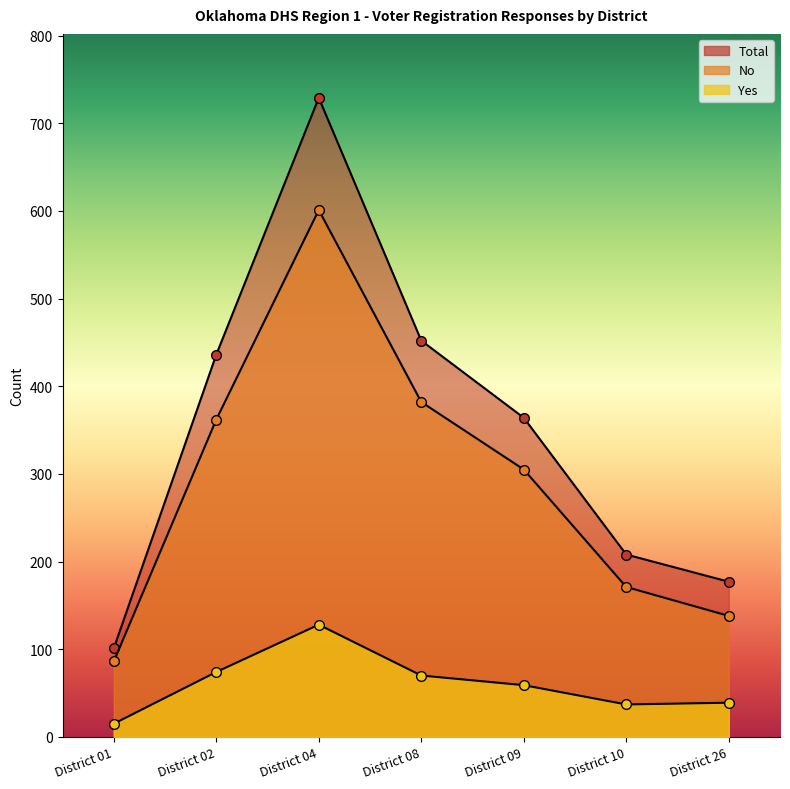

How many lines are shown in the chart?

3